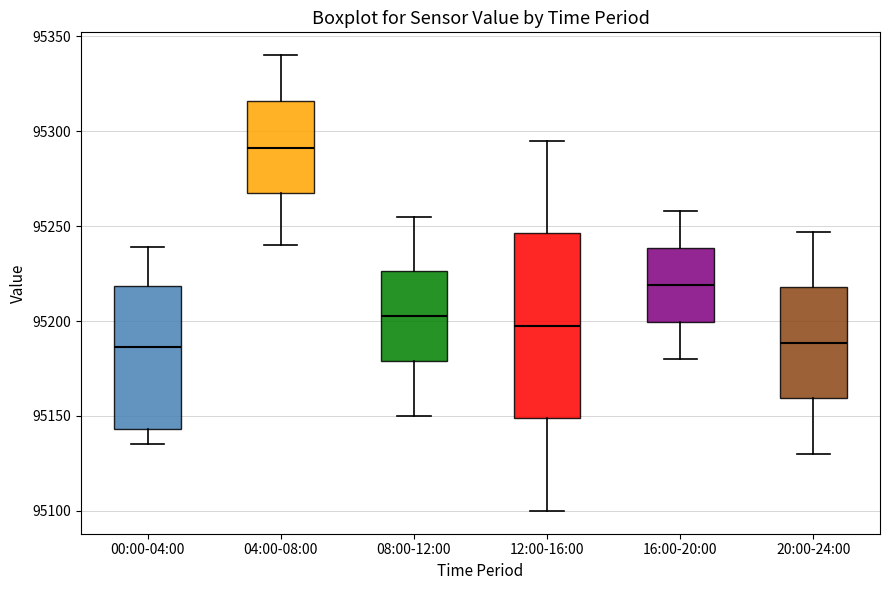

Which box is the tallest, from its lower edge to its upper edge?

12:00-16:00